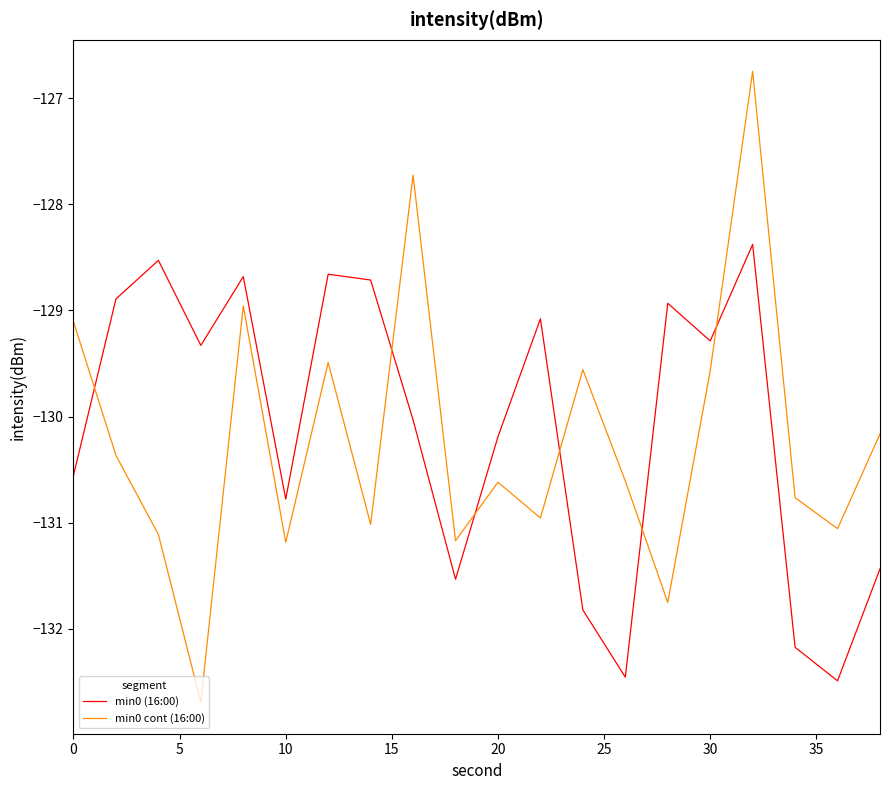

True or false: min0 (16:00) and min0 cont (16:00) intersect in this chart.

True